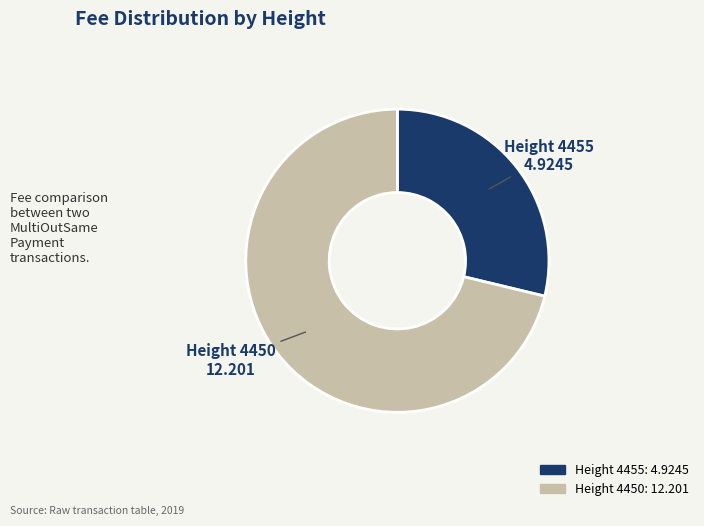

Rank the categories by value from lowest to highest.

Height 4455, Height 4450